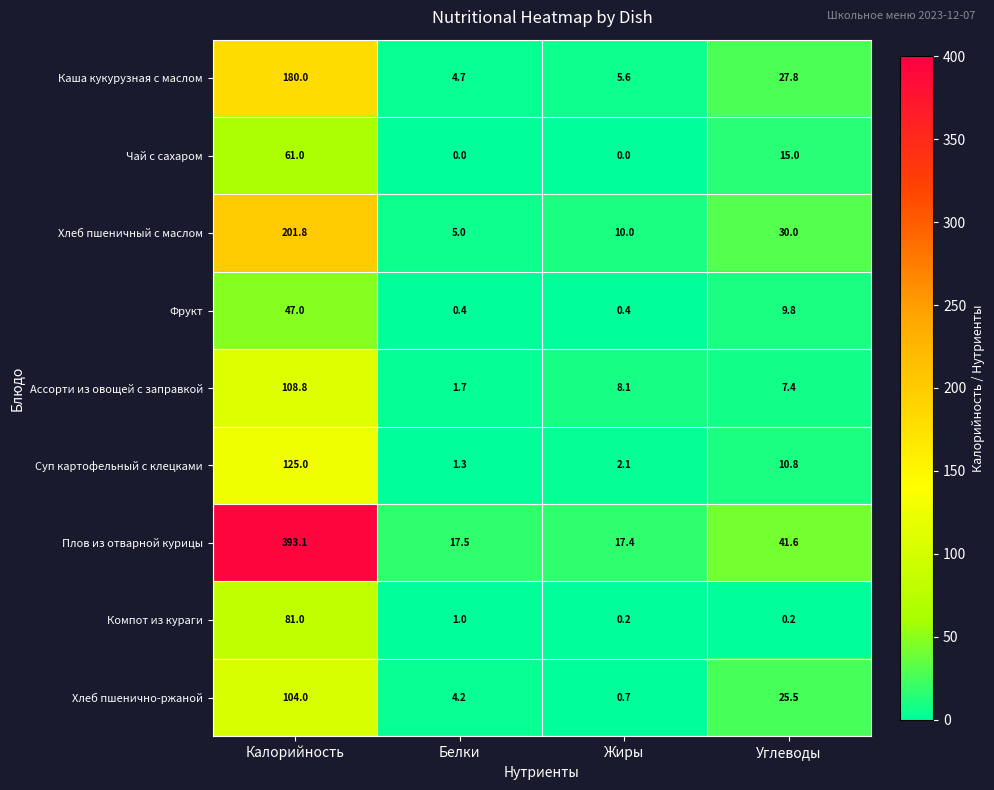

How many distinct data groups are displayed?

9